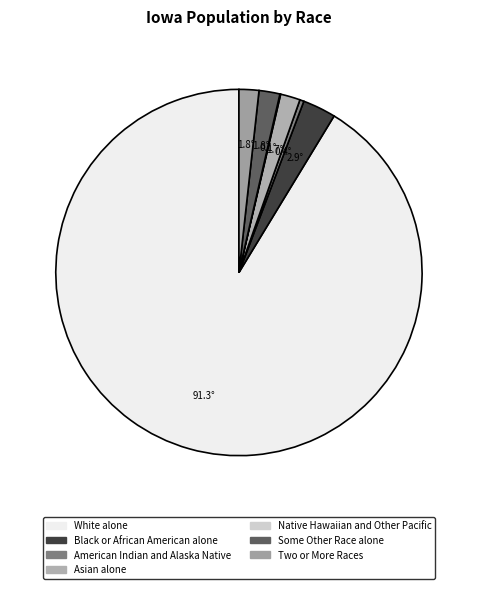

How much of the chart is everything except American Indian and Alaska Native?

99.6%